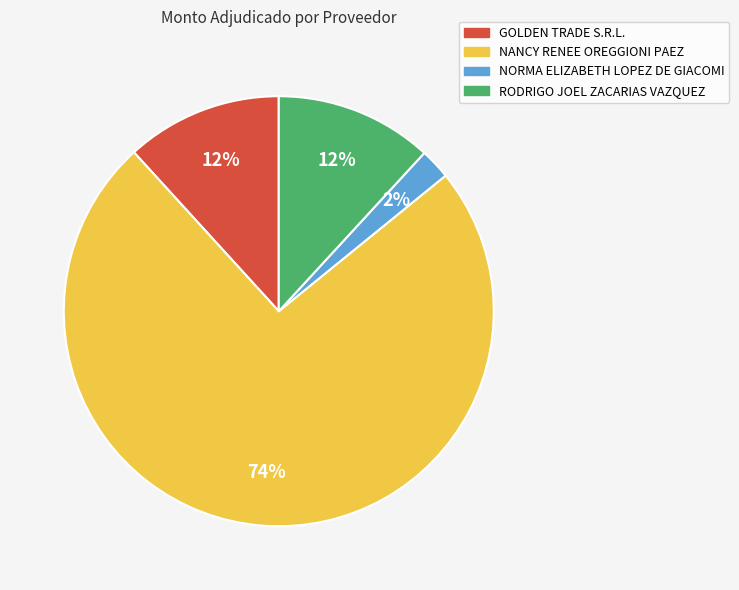

Combined, do NORMA ELIZABETH LOPEZ DE GIACOMI and NANCY RENEE OREGGIONI PAEZ account for over 50%?

Yes